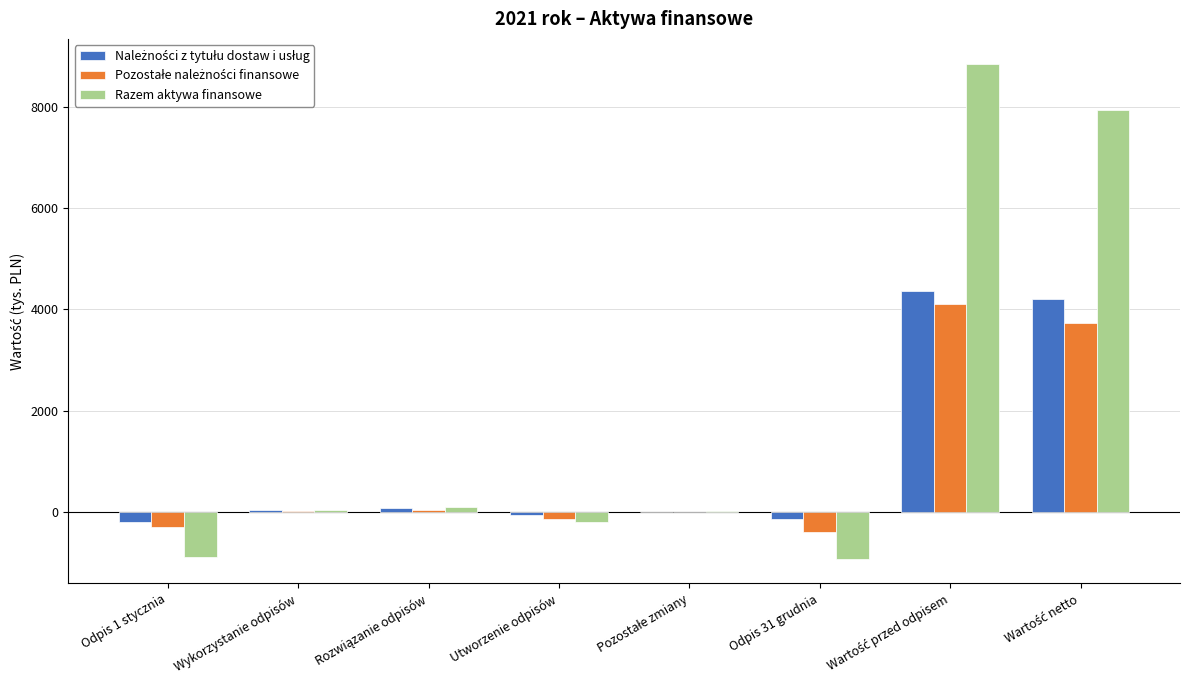

Which series has the largest total across all categories?

Razem aktywa finansowe